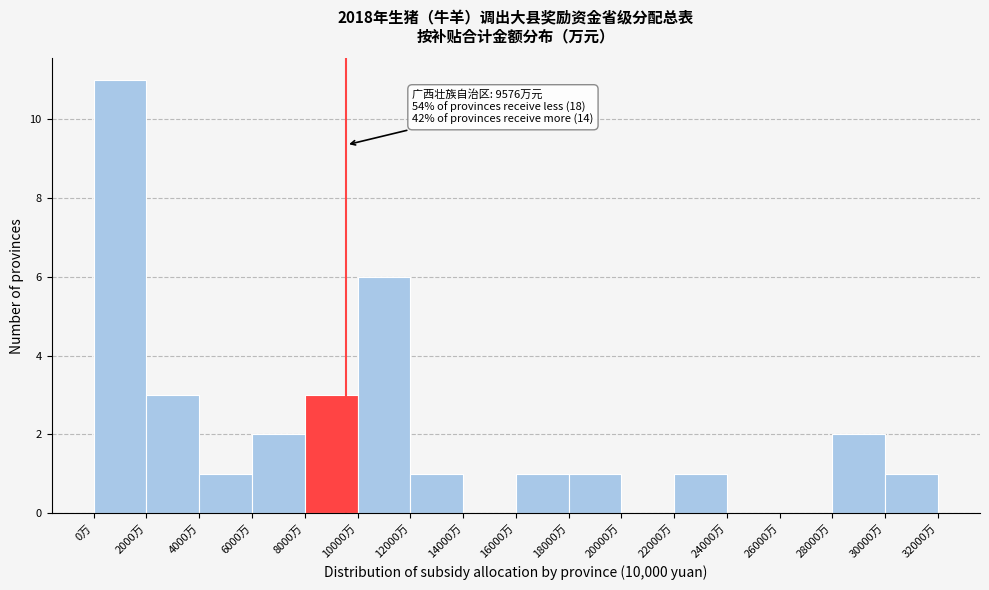

Over which range of the x-axis is the bar tallest?

0 to 2000